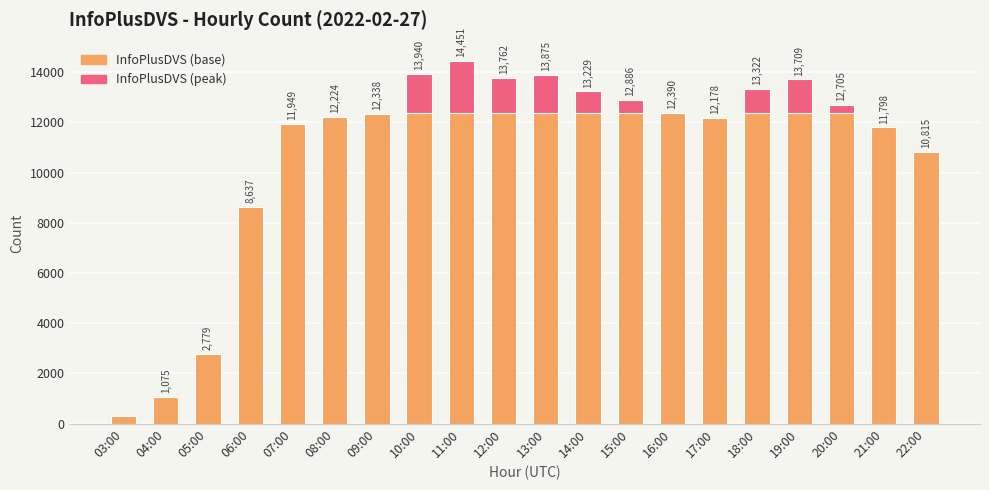

The value at 08:00 is 6788. True or false?

False